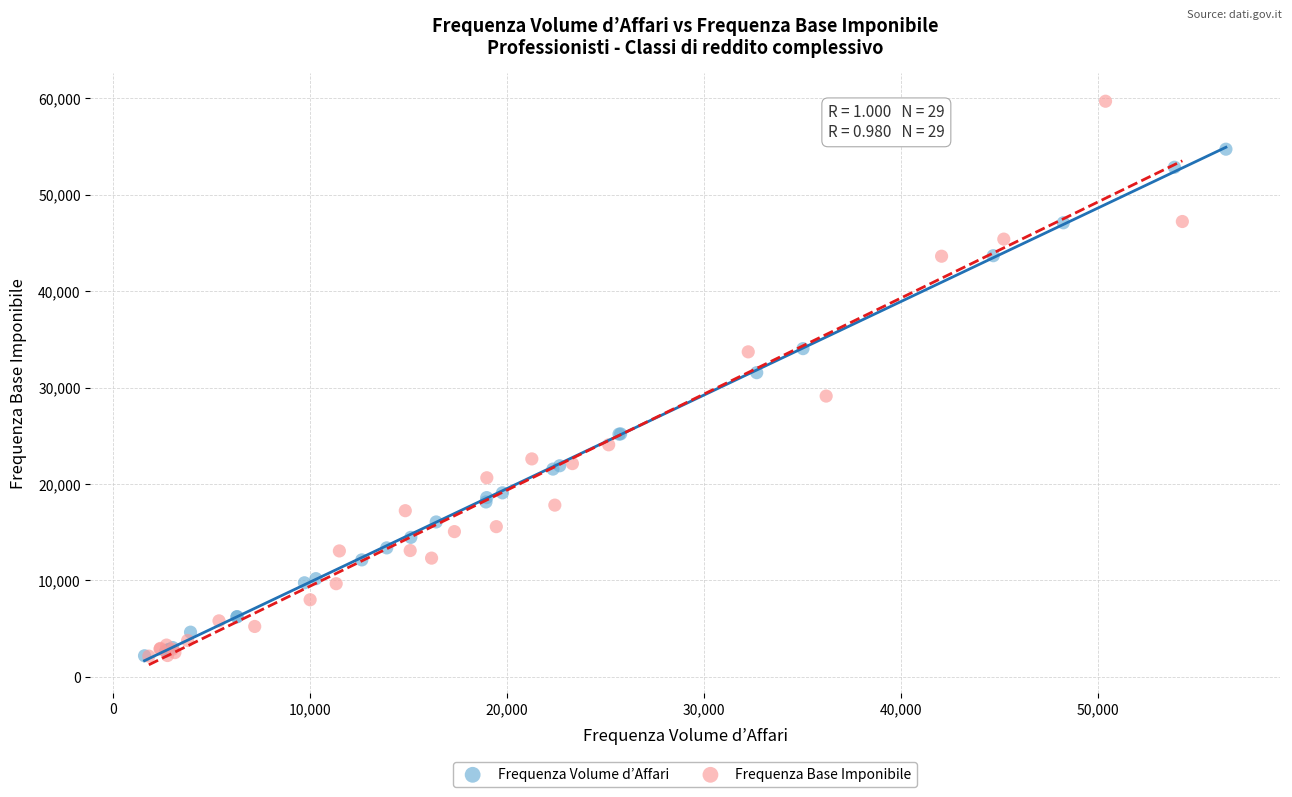

Which series has the widest spread of Y values?

Frequenza Base Imponibile